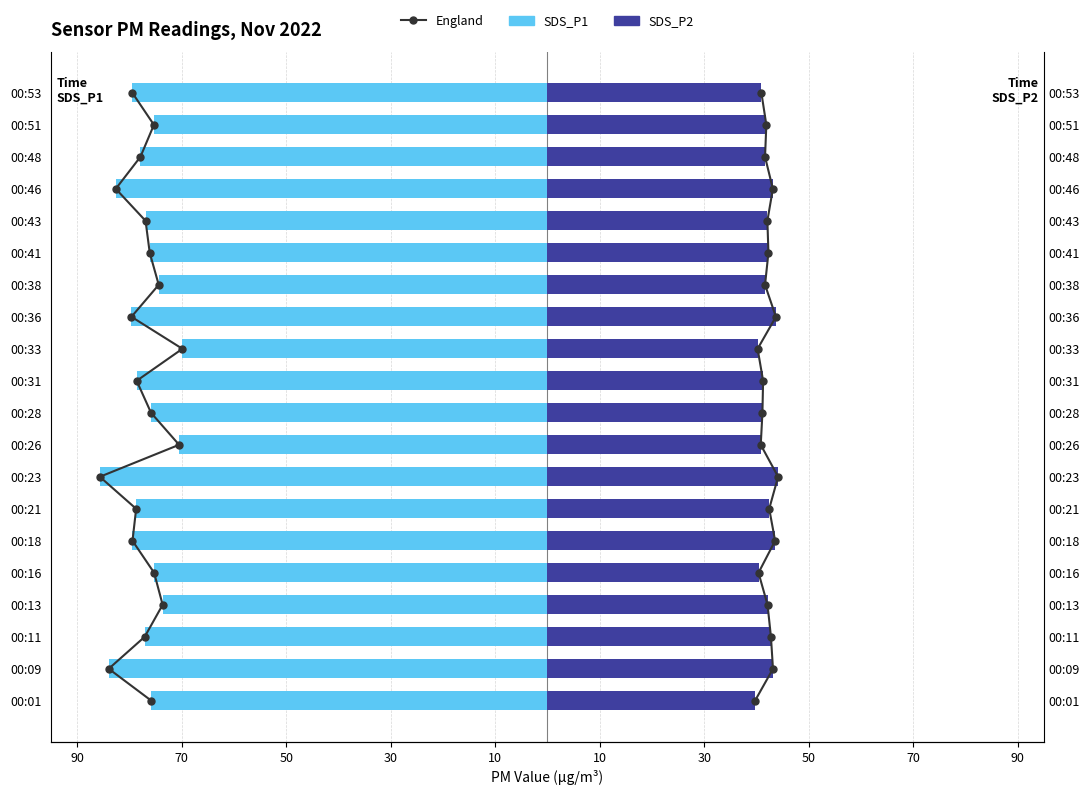

Is it true that England_P2 equals 14.5 at 90?

False